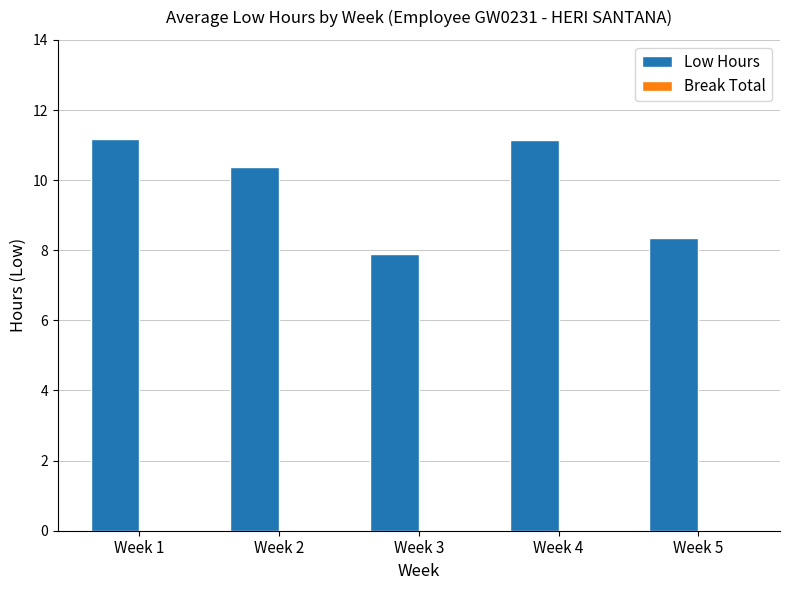

What is the greatest value displayed?

11.2